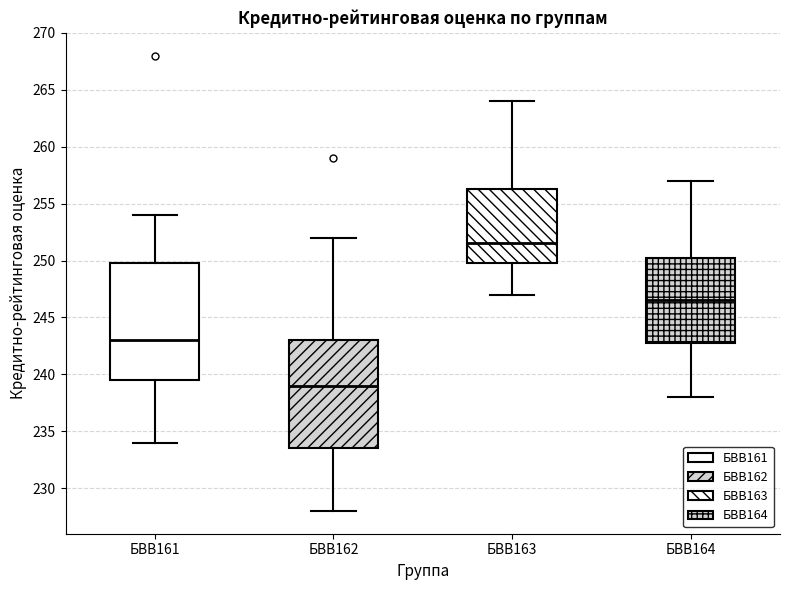

Reading left to right, read every box against the y-axis: the position of its median line, the range the box covers, and the ends of its whiskers. The values are not printed on the chart, so give them approximately, as read against the axis.

БВВ161: median 243.0, box 239.5 to 250.0, whiskers 234.0 to 254.0
БВВ162: median 239.0, box 233.5 to 243.0, whiskers 228.0 to 252.0
БВВ163: median 251.5, box 250.0 to 256.5, whiskers 247.0 to 264.0
БВВ164: median 246.5, box 243.0 to 250.5, whiskers 238.0 to 257.0